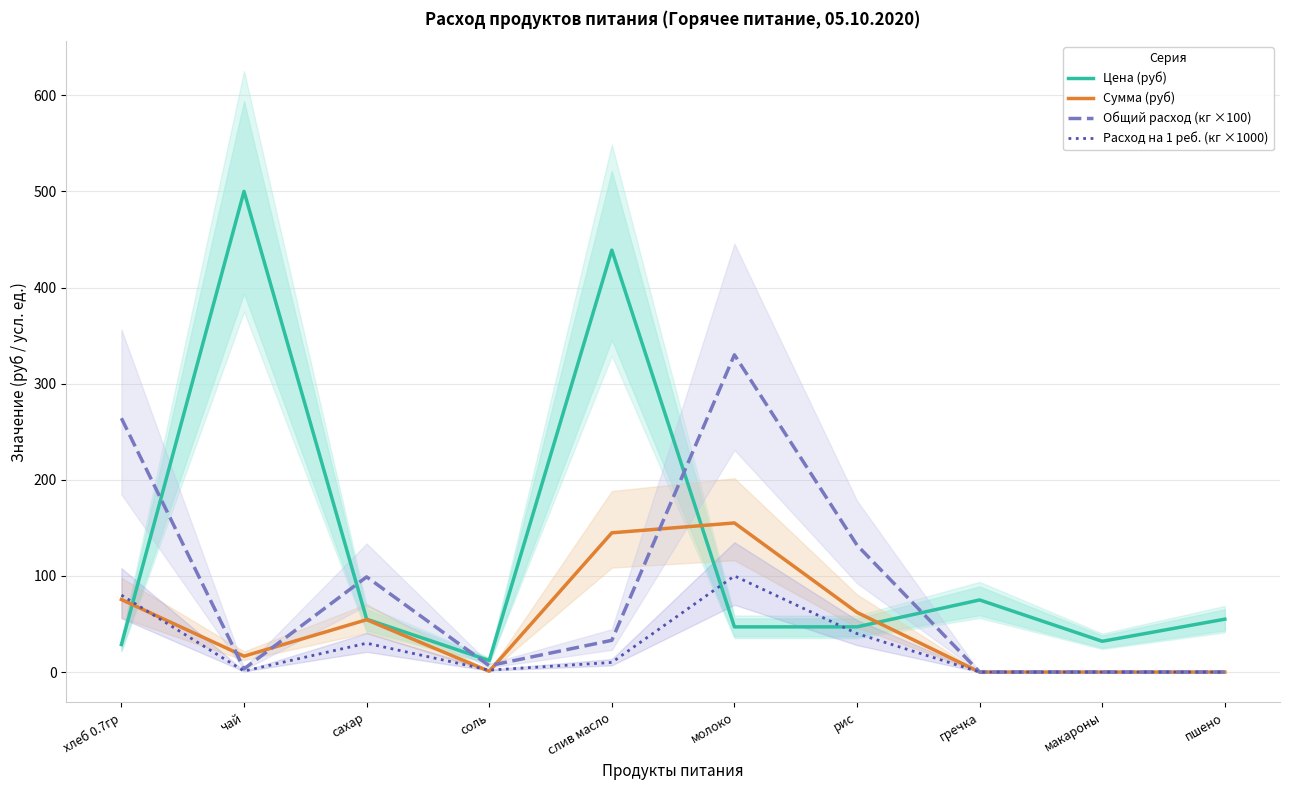

Does the chart have visible grid lines?

Yes